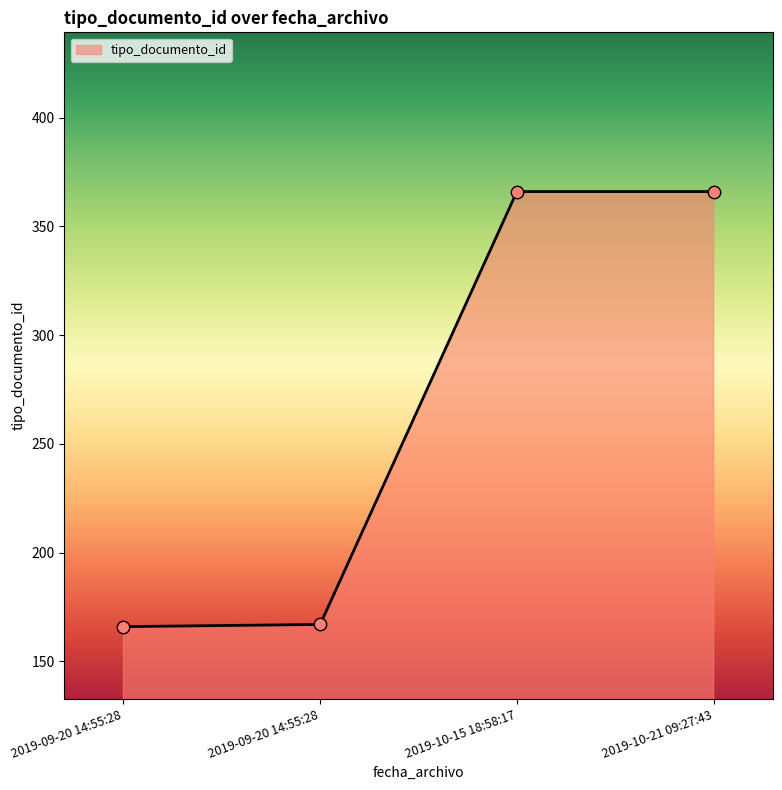

Is this an area chart (filled region under the line)?

Yes